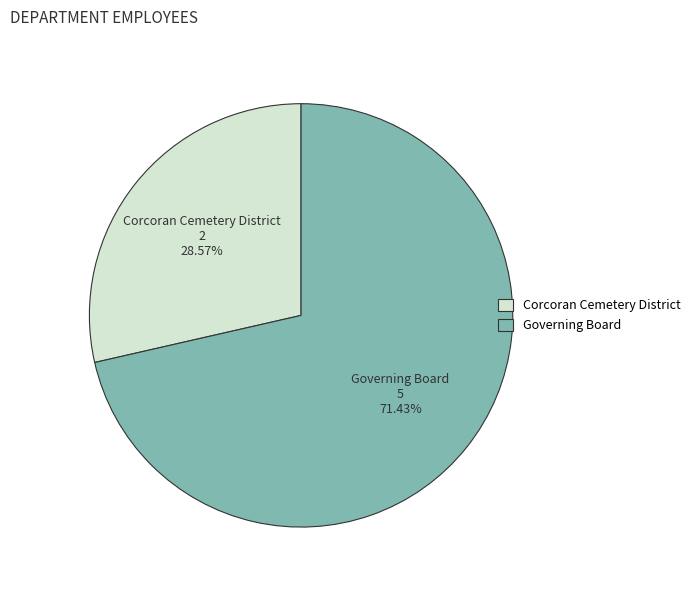

Count the number of slices in the pie.

2